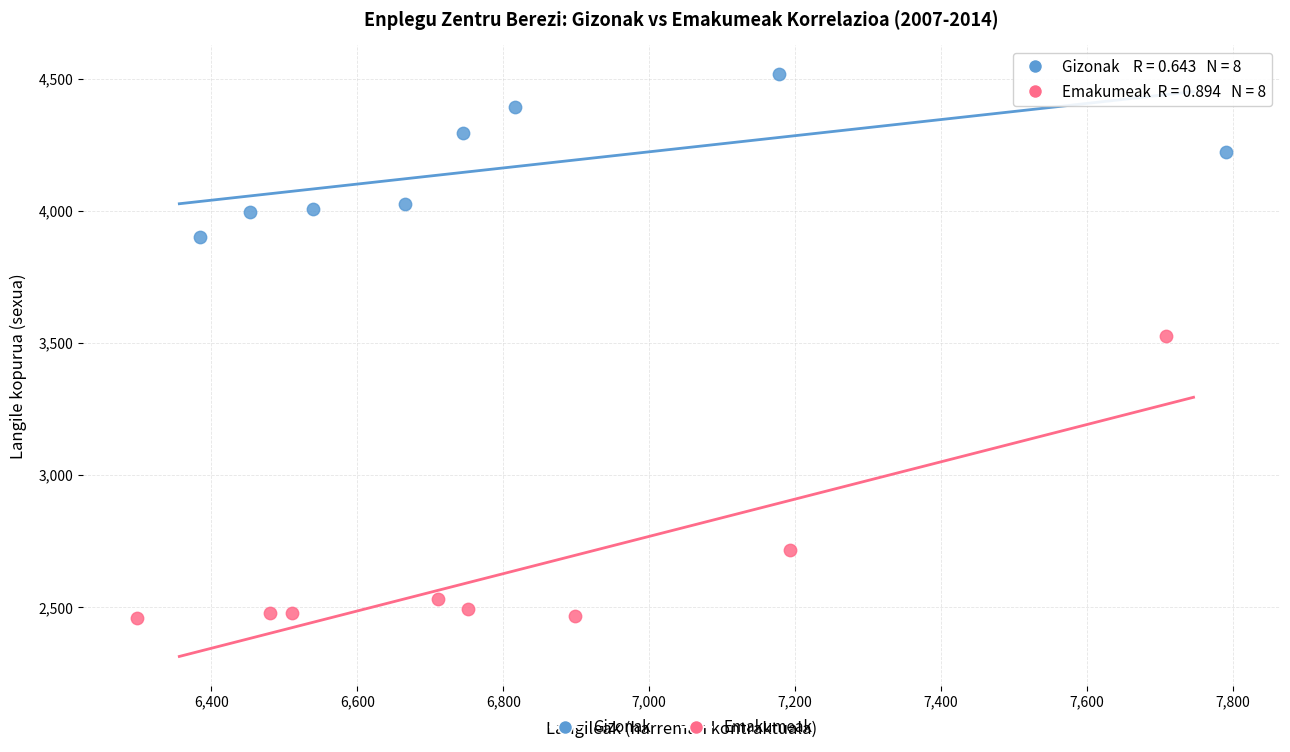

Which series has the widest spread of Y values?

Emakumeak